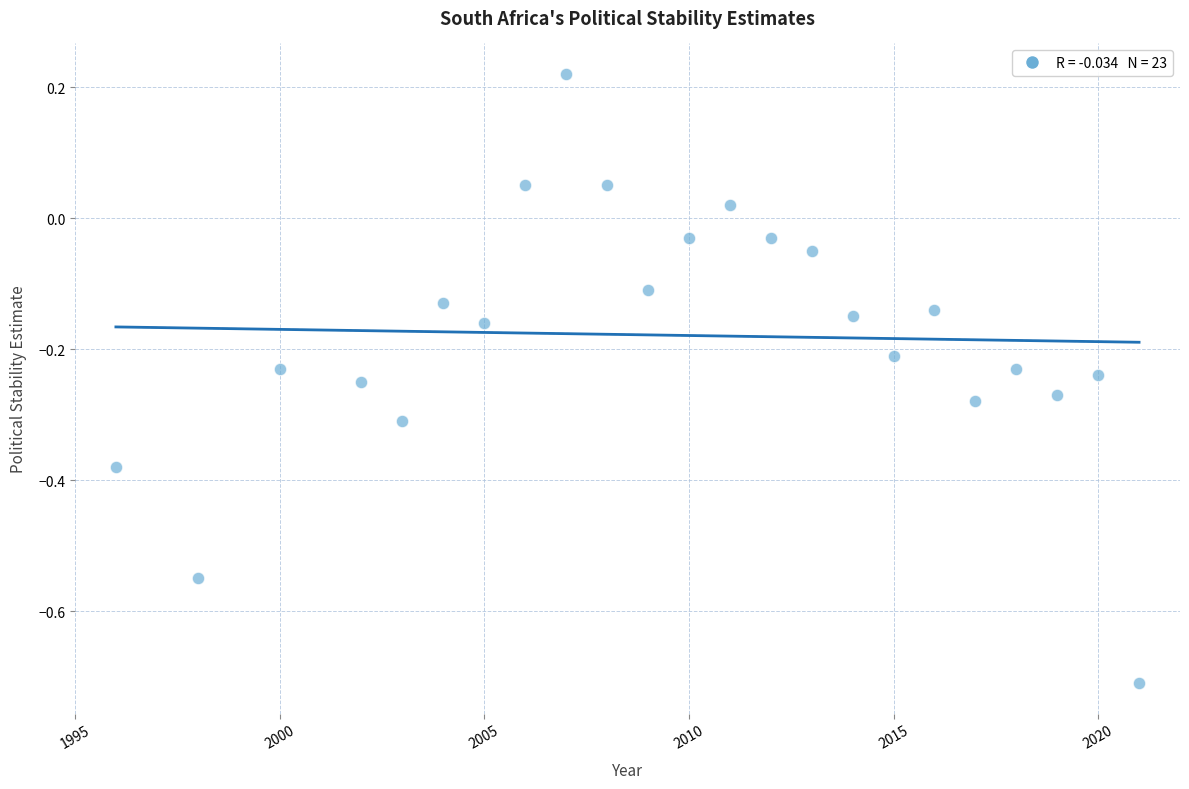

What is the range of Y values (max minus min)?

0.9